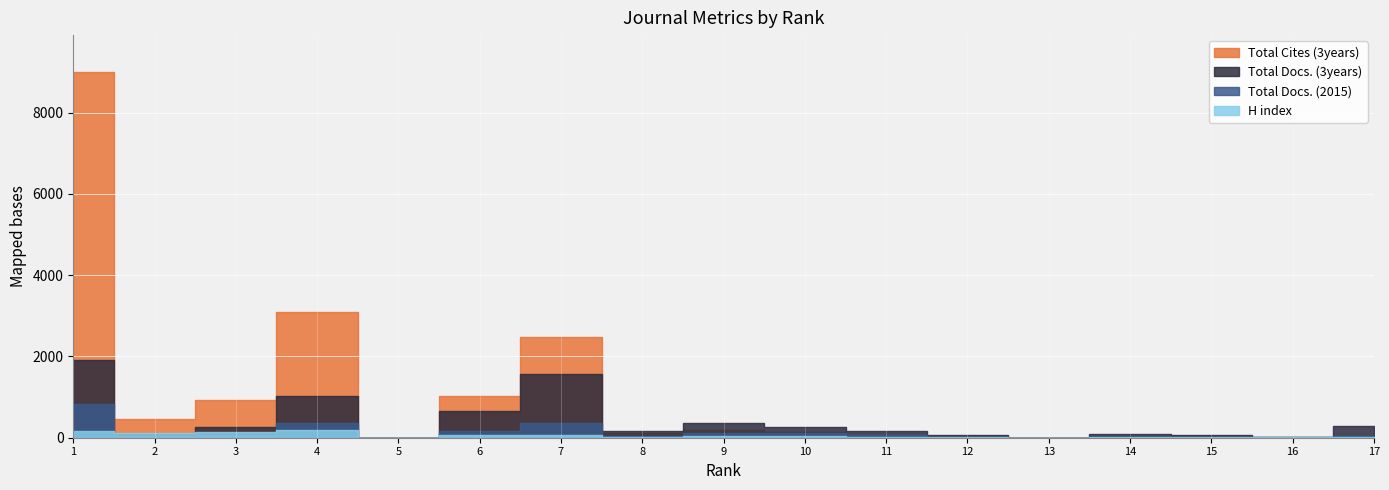

How many lines are shown in the chart?

4